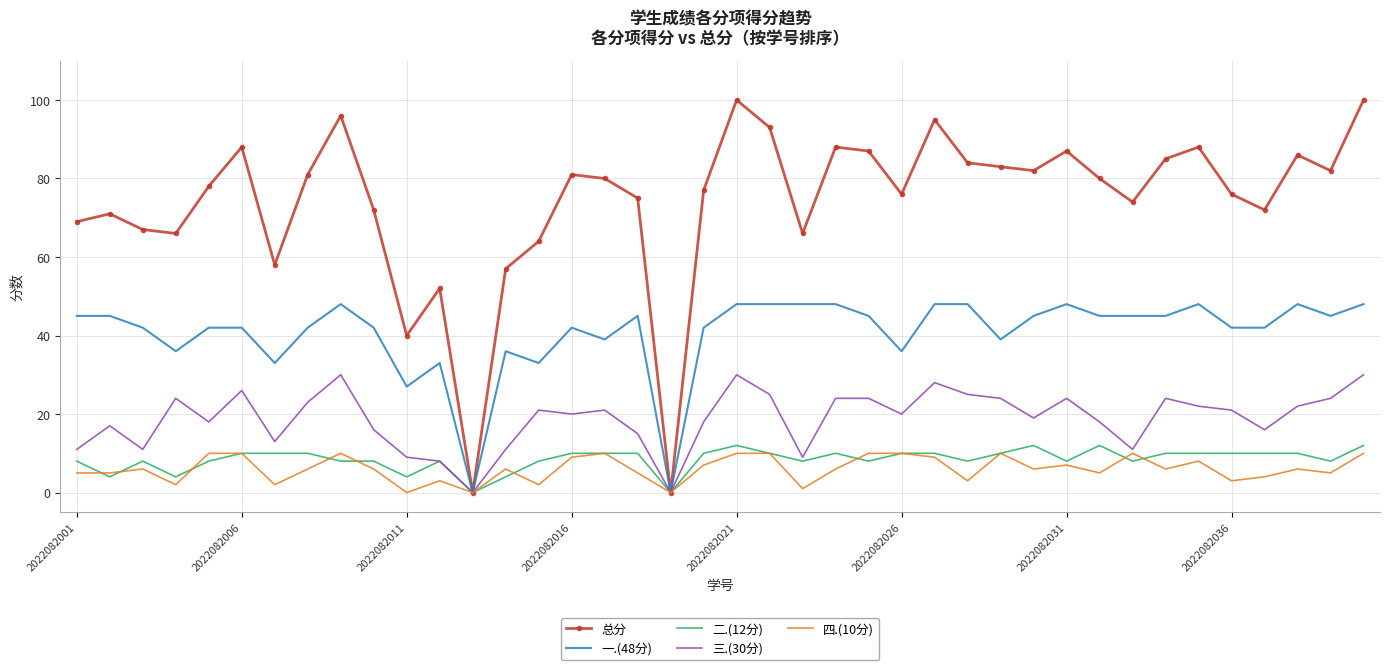

Which series has the largest total across all categories?

总分